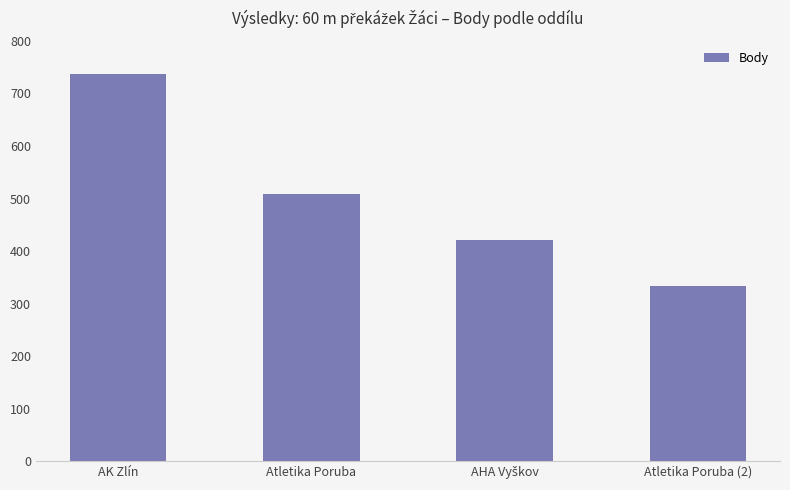

What is the approximate value at Atletika Poruba?

508